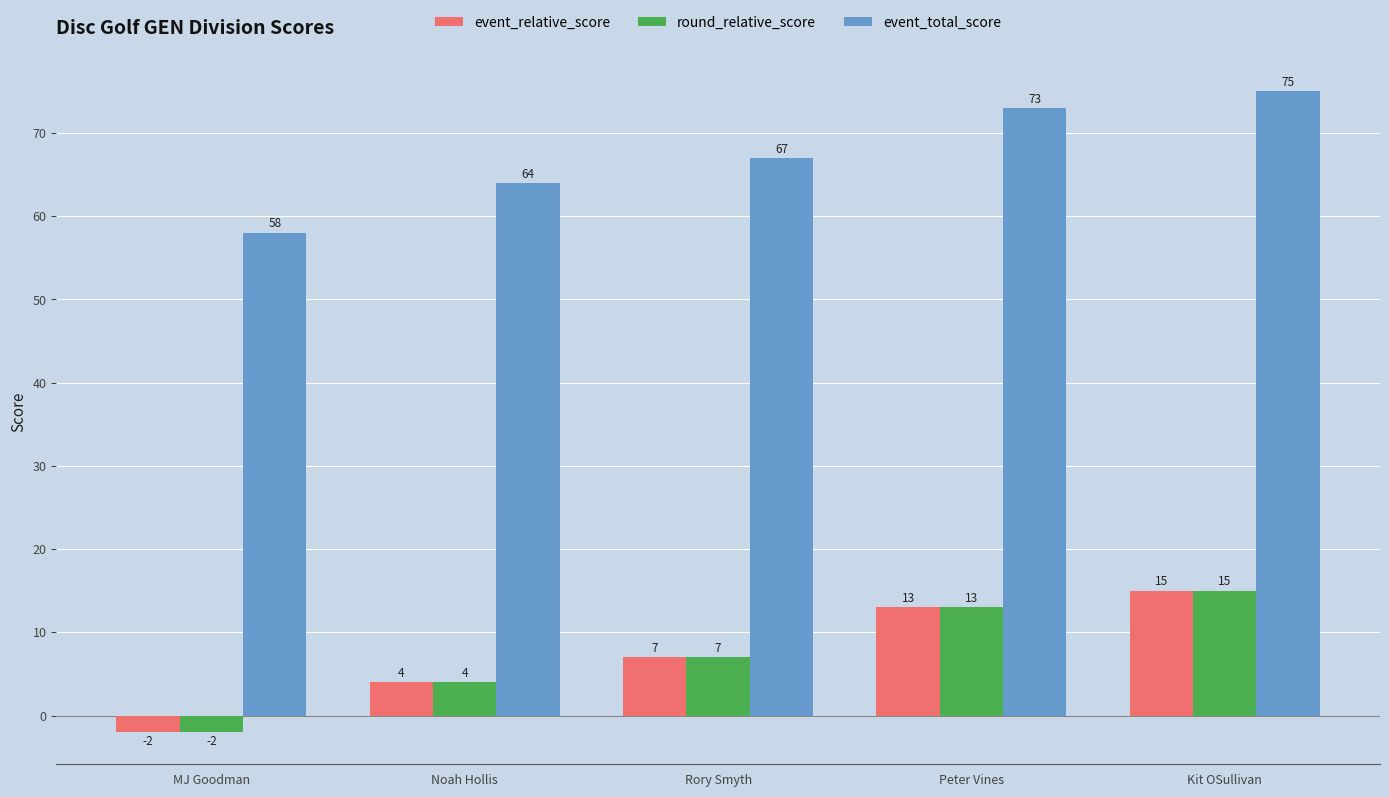

Rank the categories by round_relative_score value from lowest to highest.

MJ Goodman, Noah Hollis, Rory Smyth, Peter Vines, Kit OSullivan